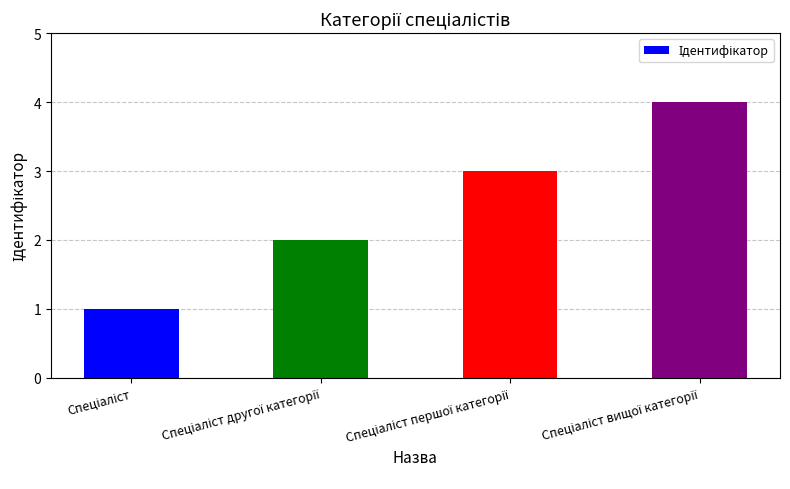

How many data points does each series have?

4